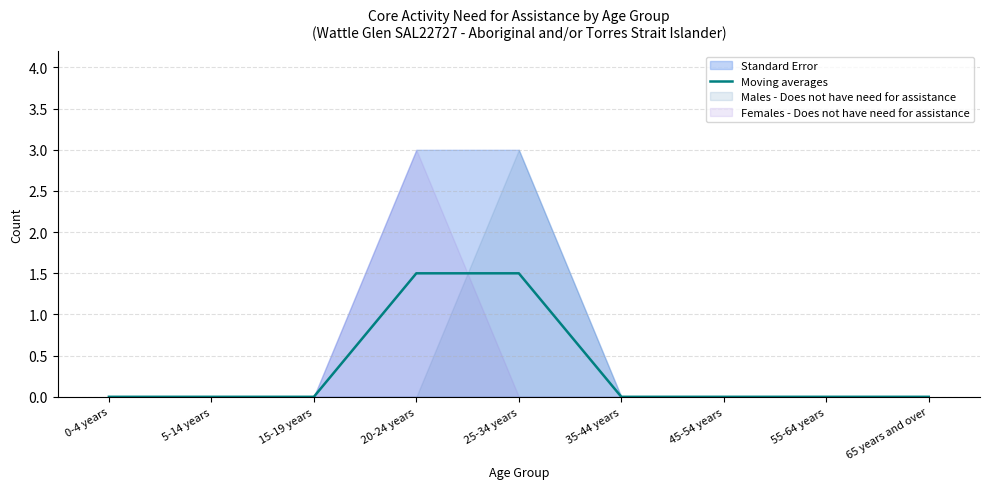

At which label is the value closest to 0?

0-4 years